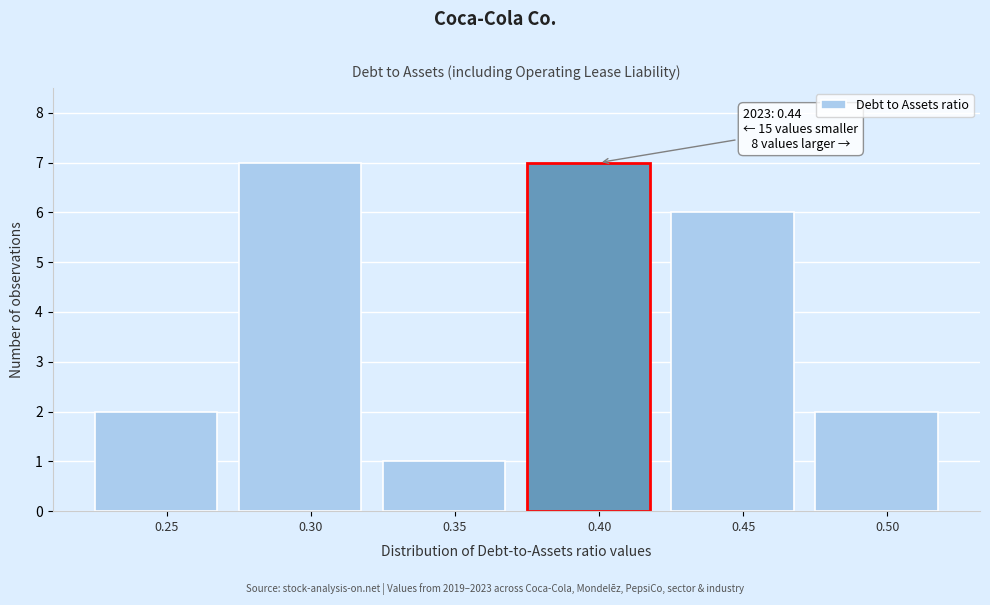

Reading right to left, transcribe all the data shown in this chart.

2	6	7	1	7	2